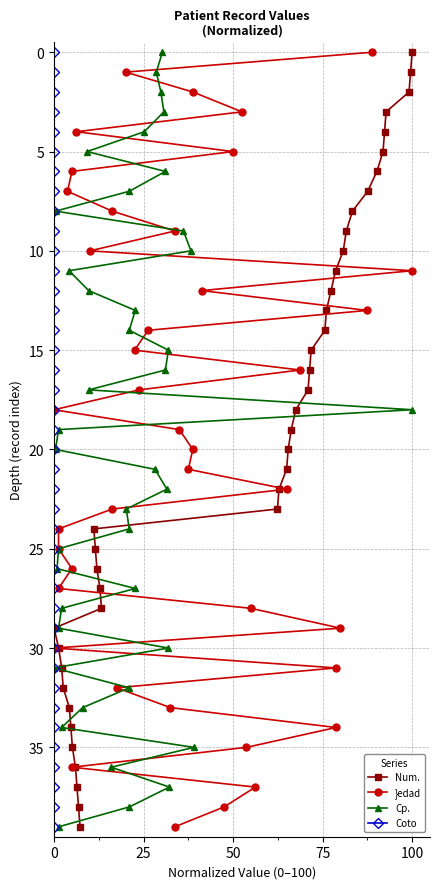

Count the number of data series in this chart.

4